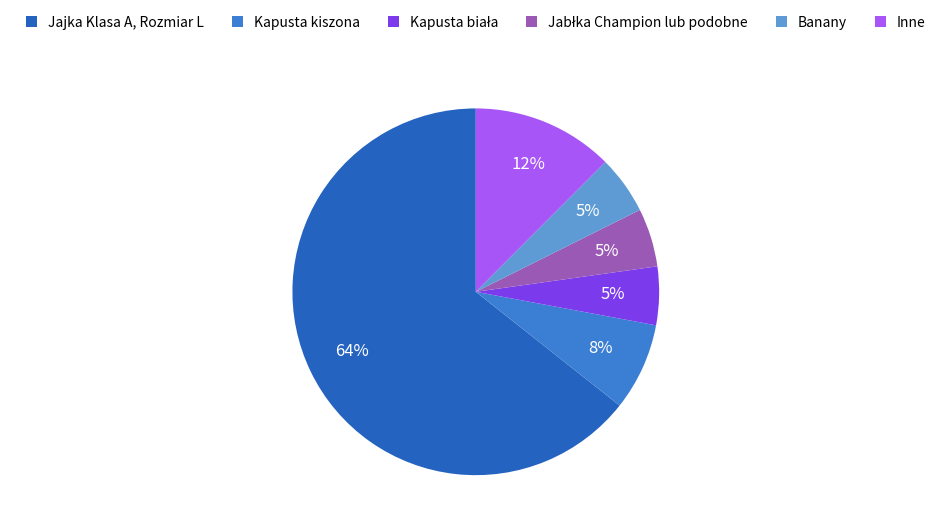

Count the number of slices in the pie.

6